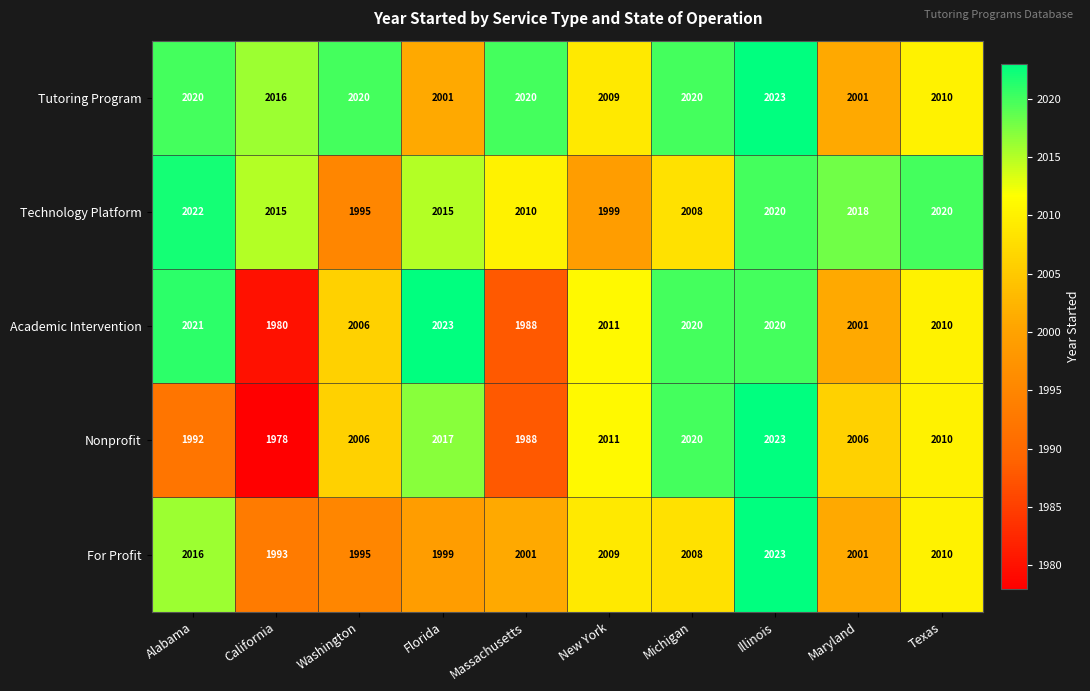

What is the total value across all series at New York?

10039